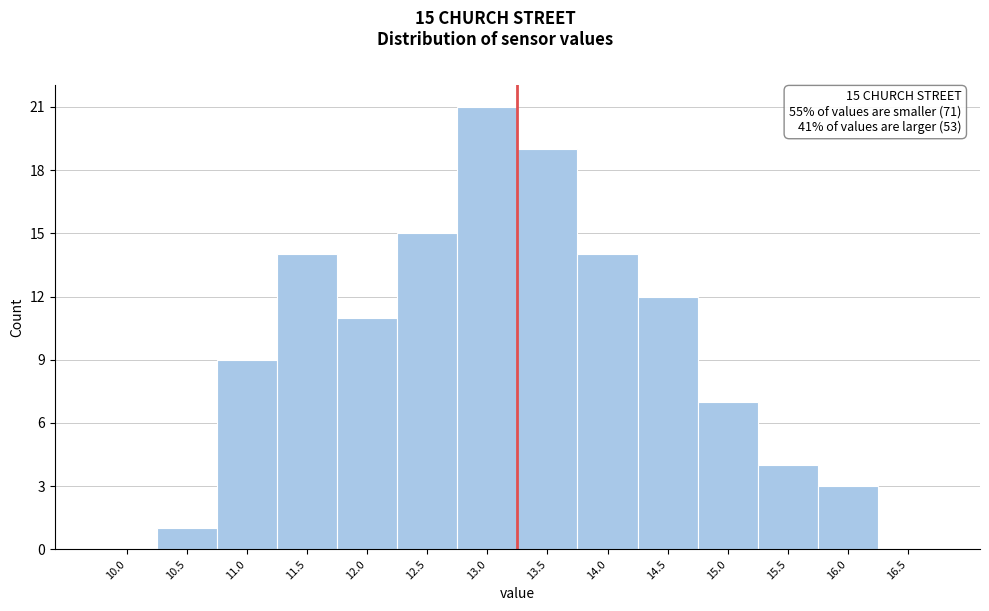

Reading left to right, what are all the values shown in this chart?

10.0=0	10.5=1	11.0=9	11.5=14	12.0=11	12.5=15	13.0=21	13.5=19	14.0=14	14.5=12	15.0=7	15.5=4	16.0=3	16.5=0